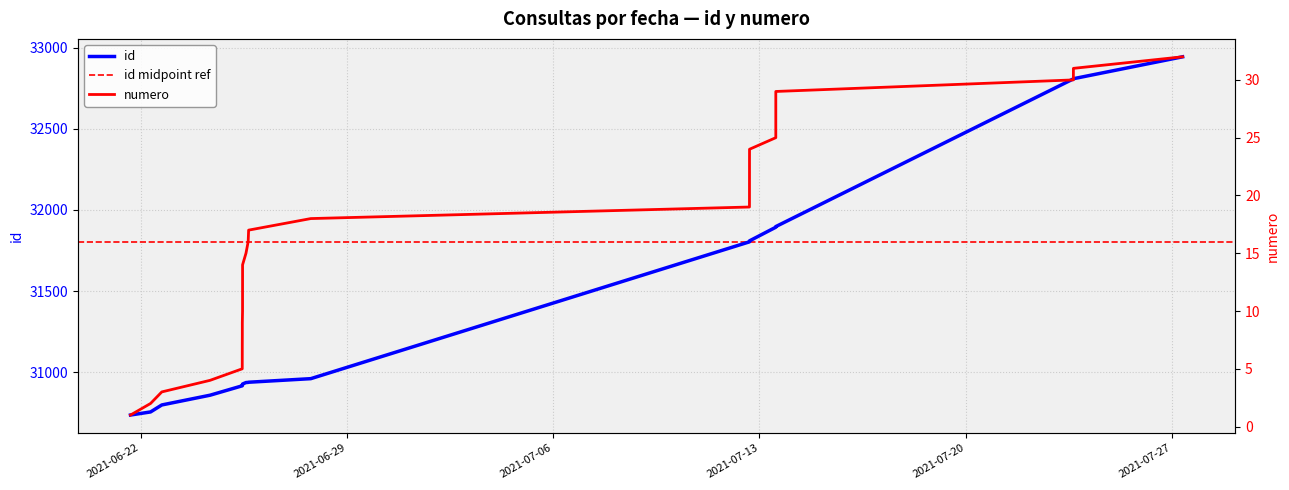

Rank the series by their maximum value, from highest to lowest.

id, numero